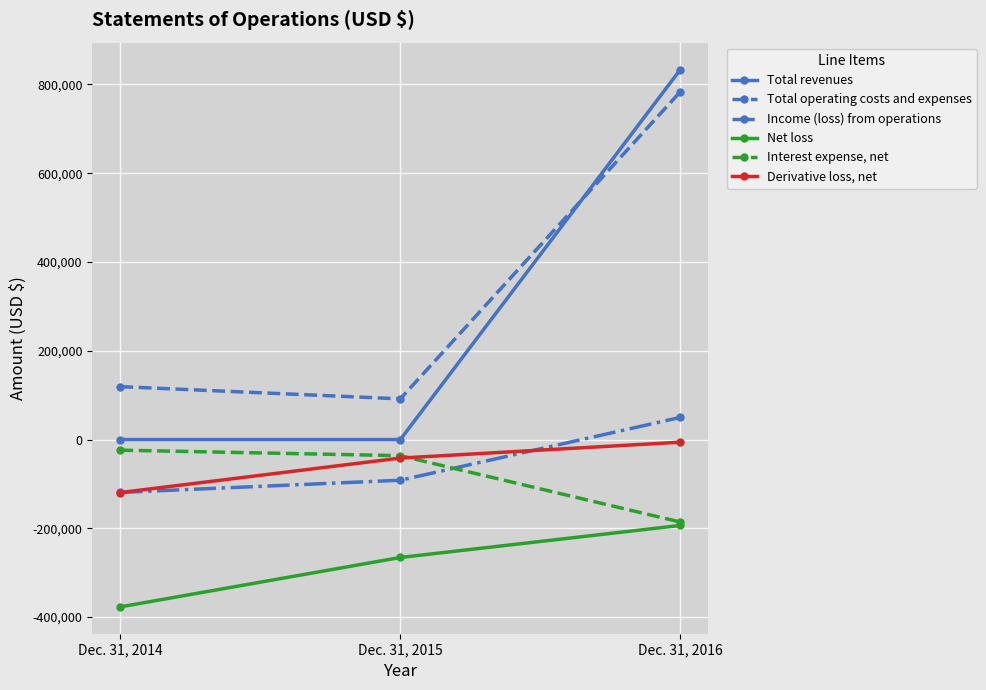

Which category has the highest value in the Derivative loss, net series?

Dec. 31, 2016